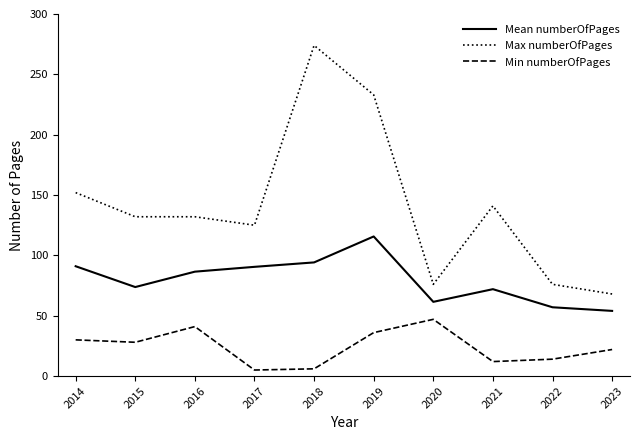

Which label corresponds to the largest value in the chart?

2018